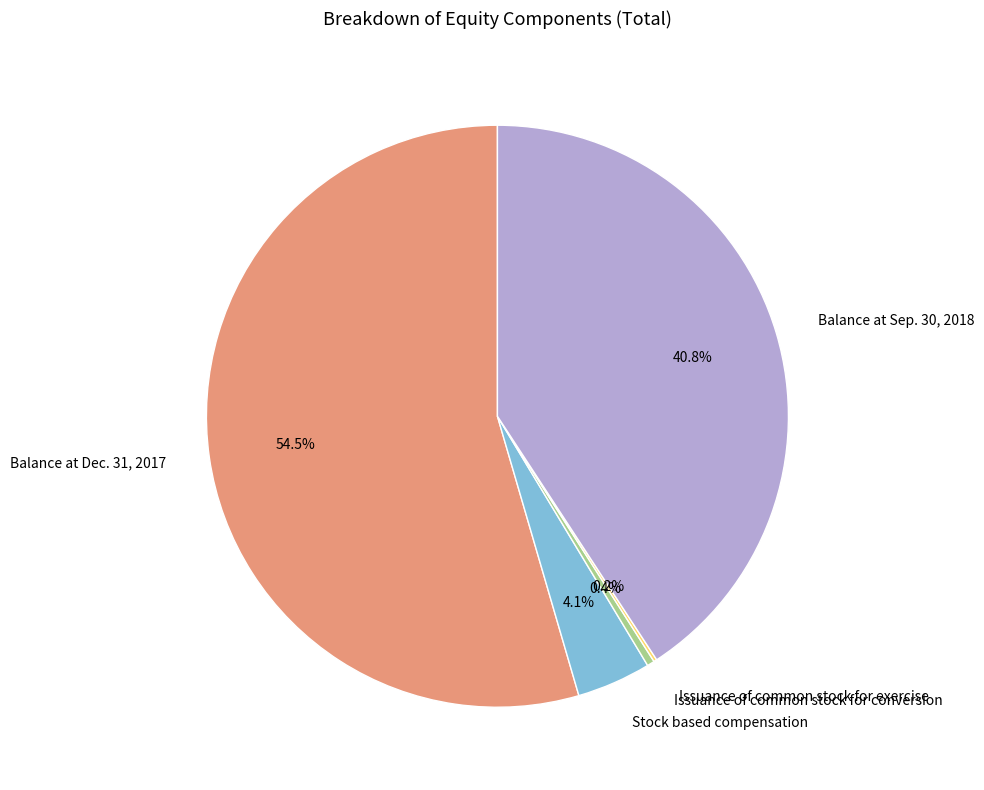

Which slice is the largest?

Balance at Dec. 31, 2017